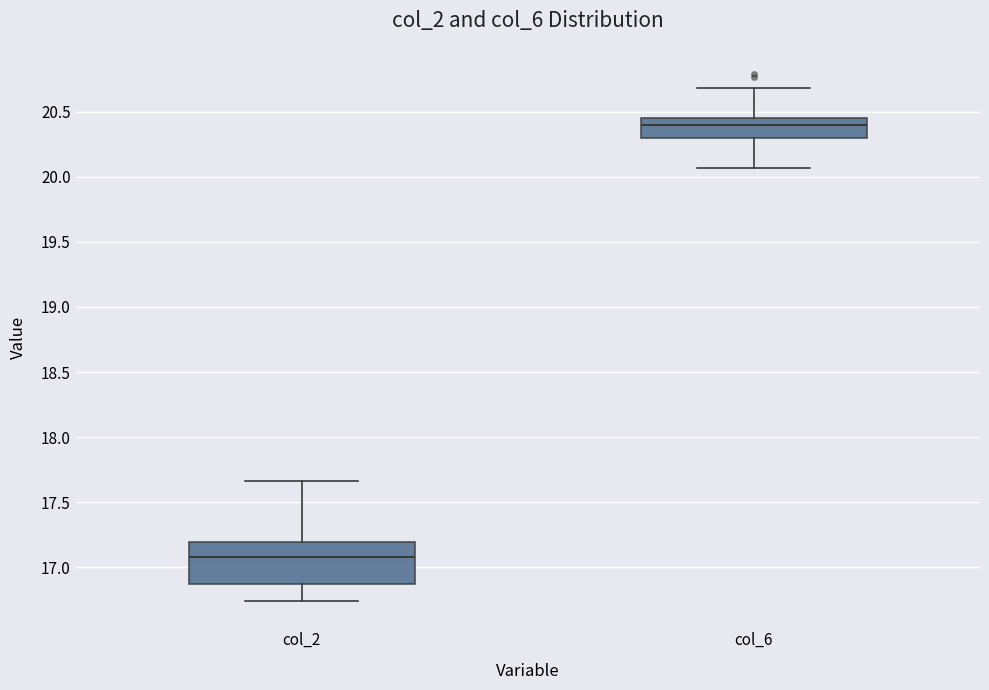

Comparing the boxes themselves (not the whiskers), which one is the tallest?

col_2